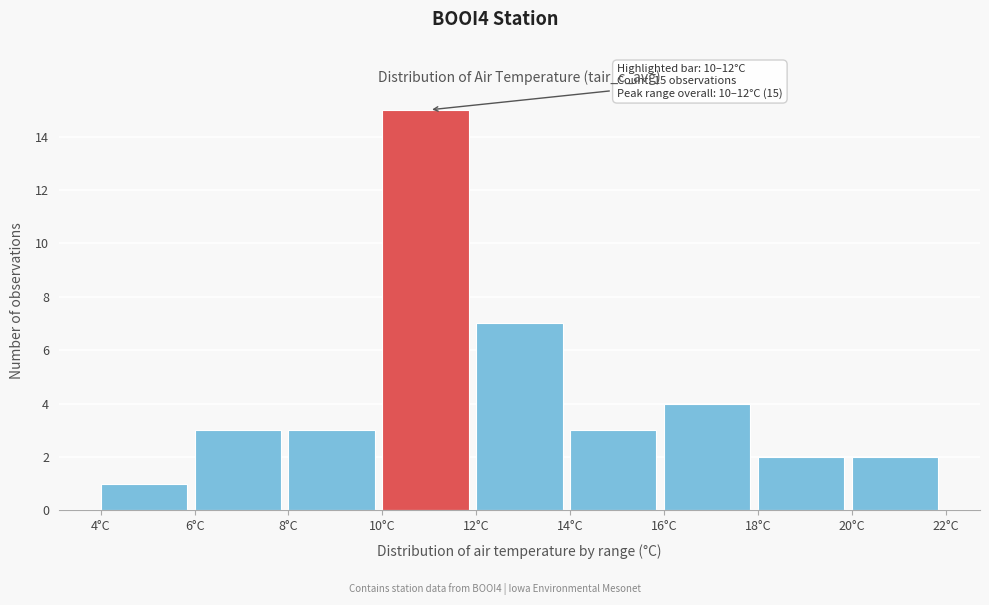

Which range on the x-axis has the tallest bar?

10 to 12